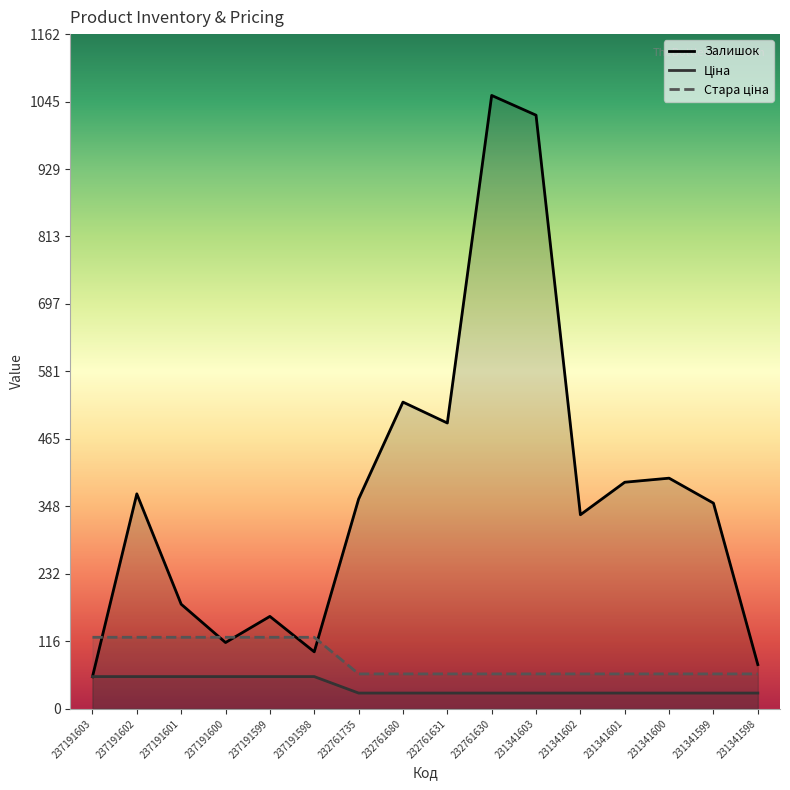

Which label corresponds to the smallest value in the chart?

232761735